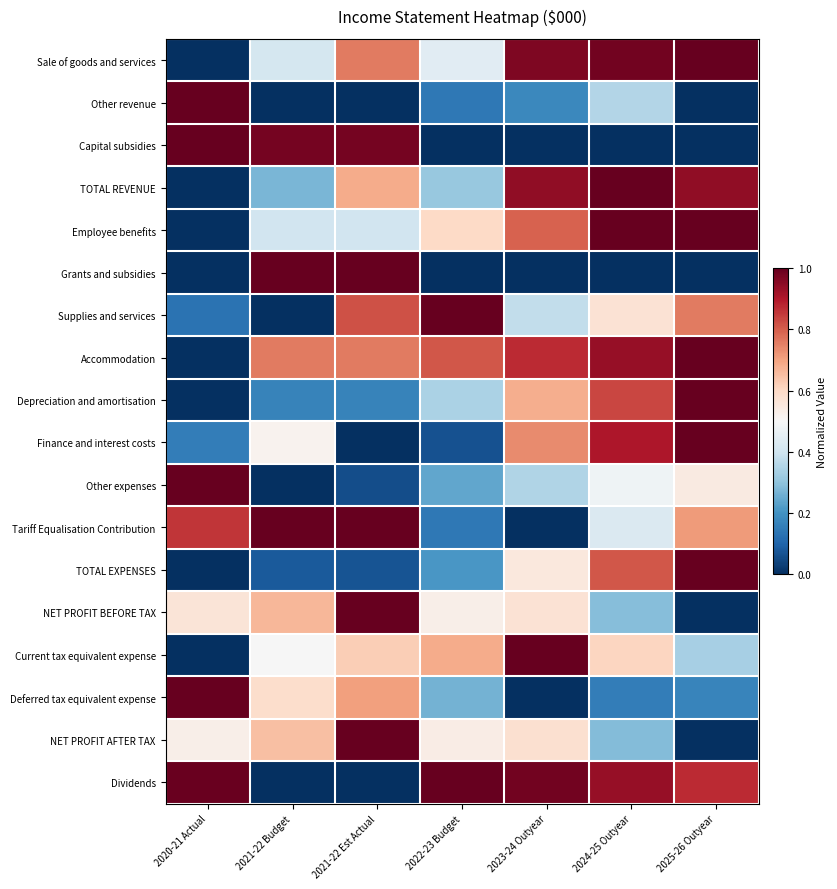

What is the total value across all series at 2025-26 Outyear?

10.3